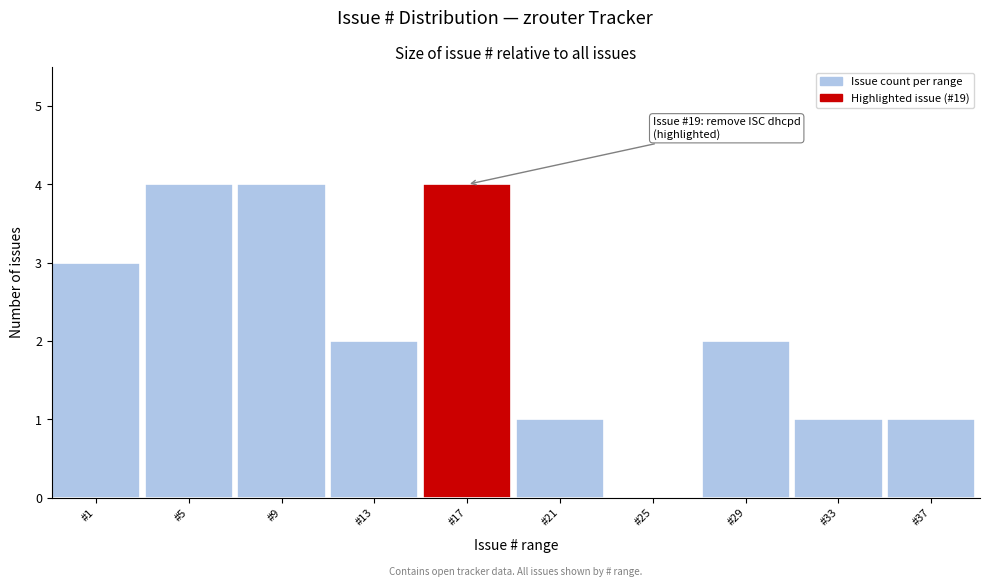

Reading left to right, what are all the values shown in this chart?

#1=3	#5=4	#9=4	#13=2	#17=4	#21=1	#25=0	#29=2	#33=1	#37=1